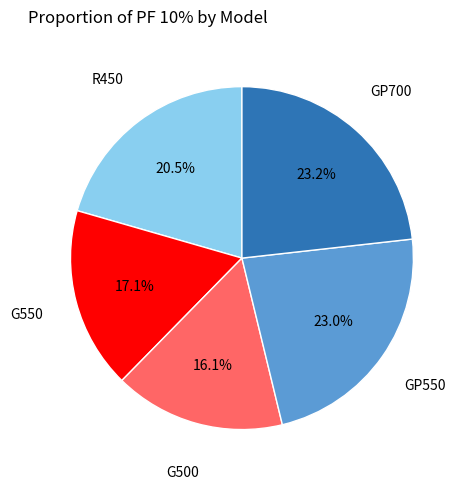

How many segments does this pie chart have?

5